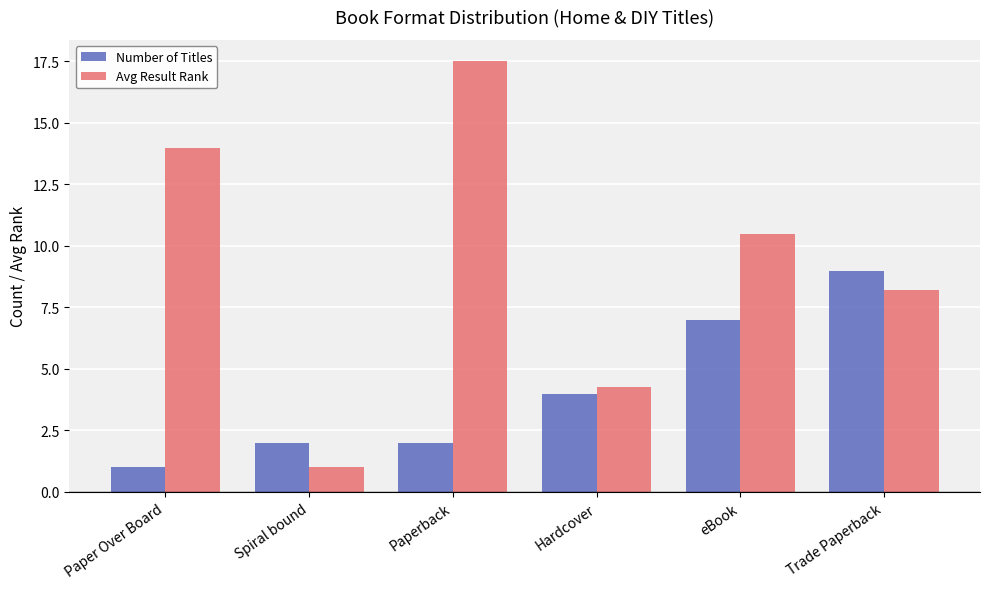

How many values in the Number of Titles series are below 4?

3